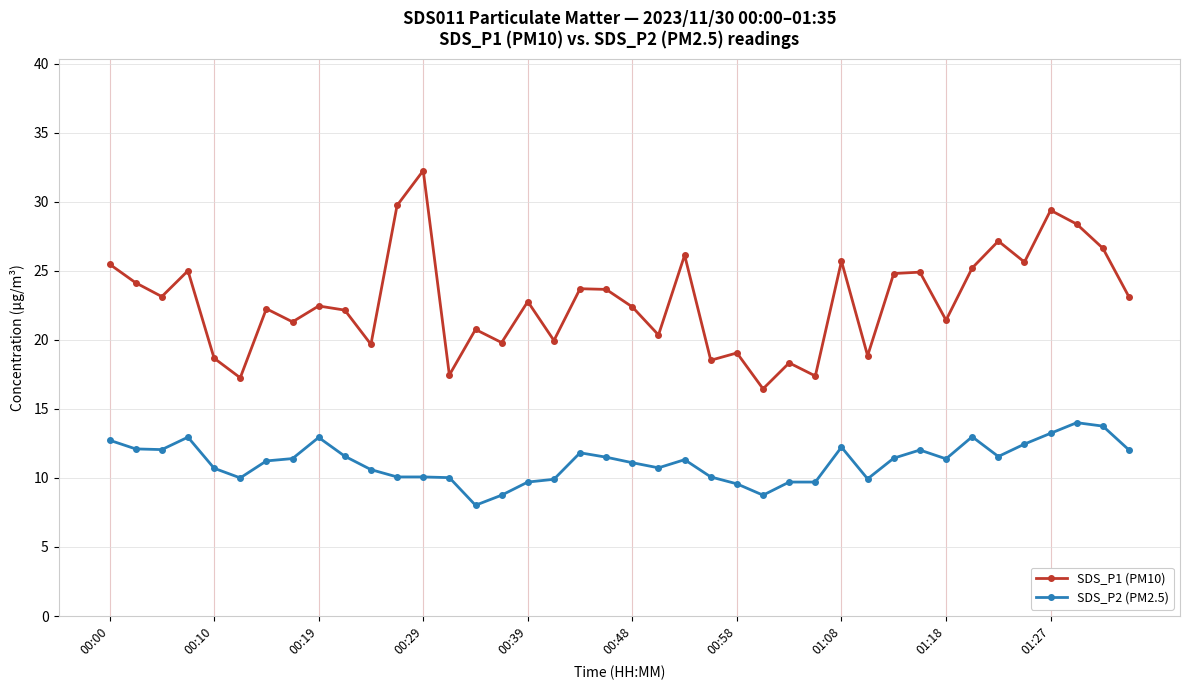

What is the maximum value for SDS_P2 (PM2.5)?

14.0